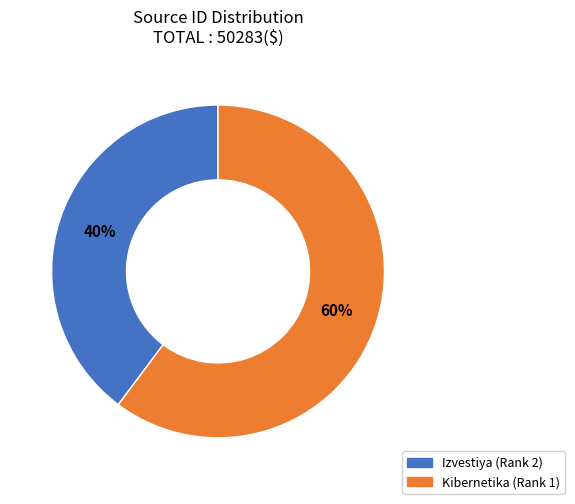

Which slice is the largest?

Kibernetika (Rank 1)